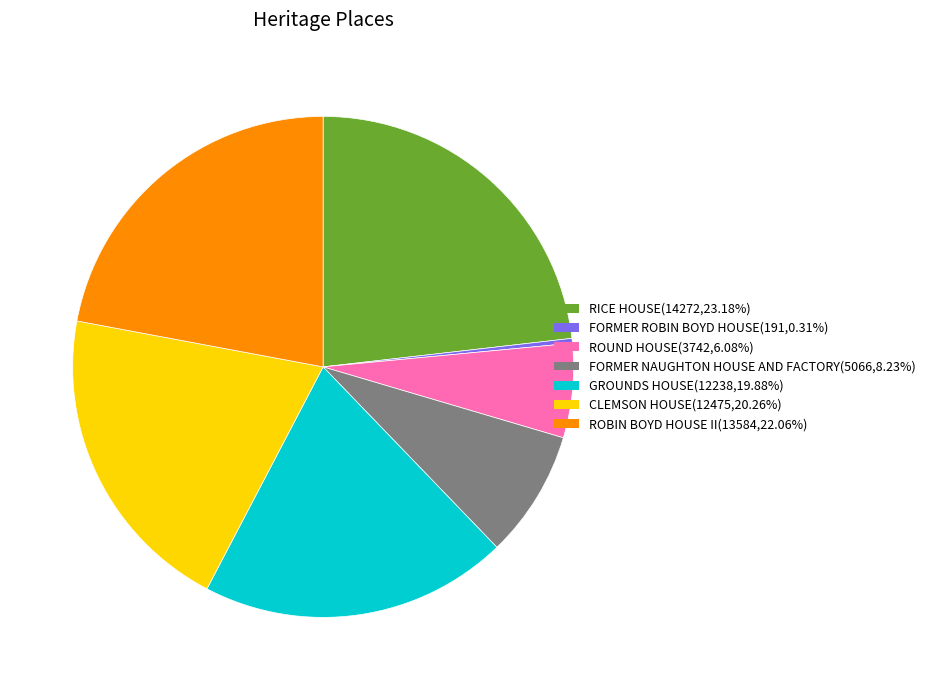

Do CLEMSON HOUSE and FORMER ROBIN BOYD HOUSE together represent more than half of the pie?

No